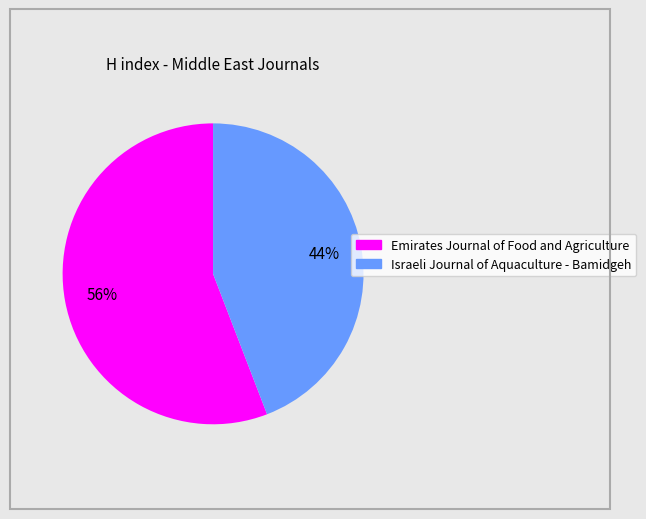

Combined, do Emirates Journal of Food and Agriculture and Israeli Journal of Aquaculture - Bamidgeh account for over 50%?

Yes